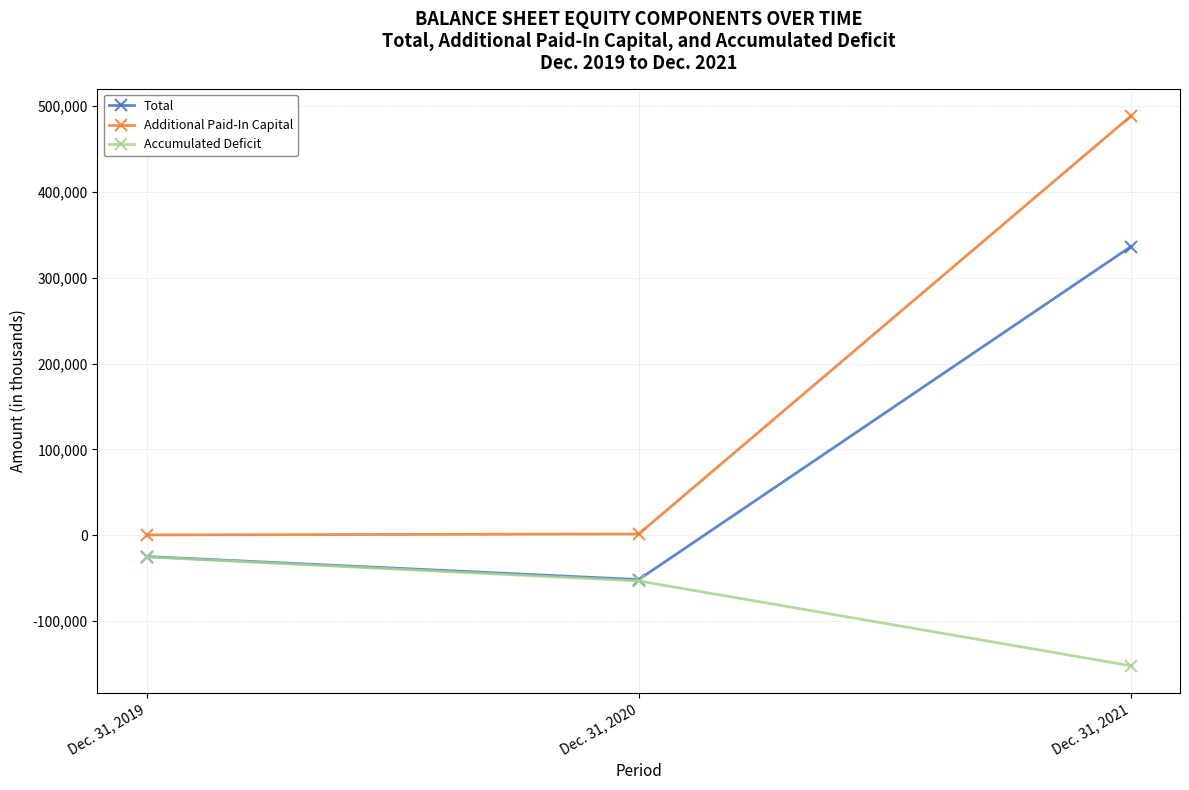

List the series in order of their peak value, highest first.

Additional Paid-In Capital, Total, Accumulated Deficit